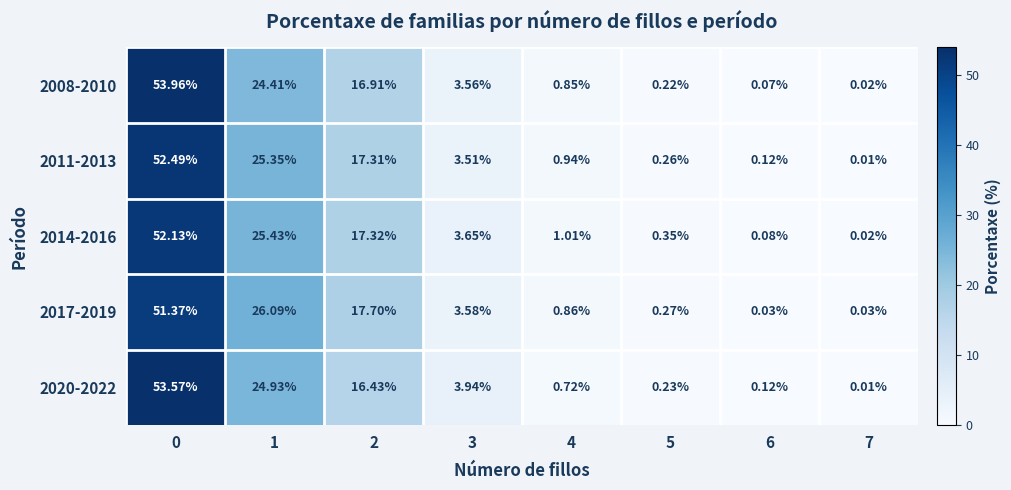

How many categories are shown in the chart?

8